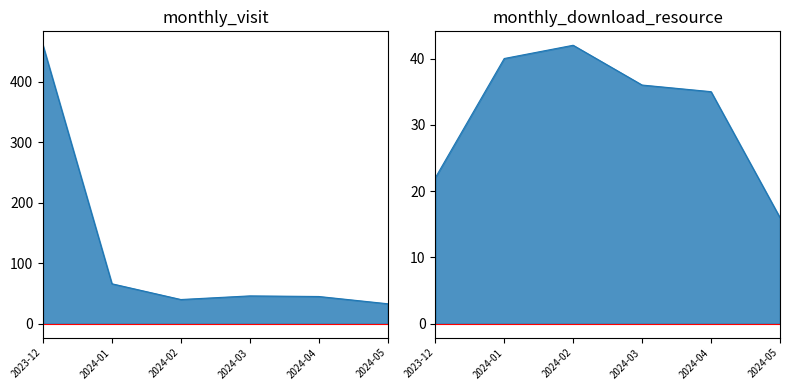

What is the label of the 4th point from the left?

2024-03